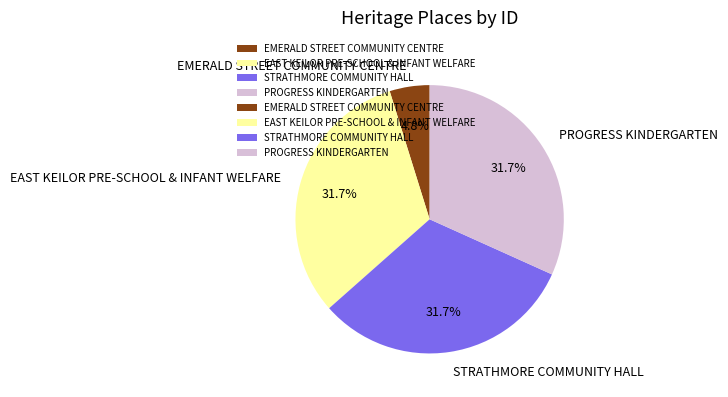

How many segments does this pie chart have?

4